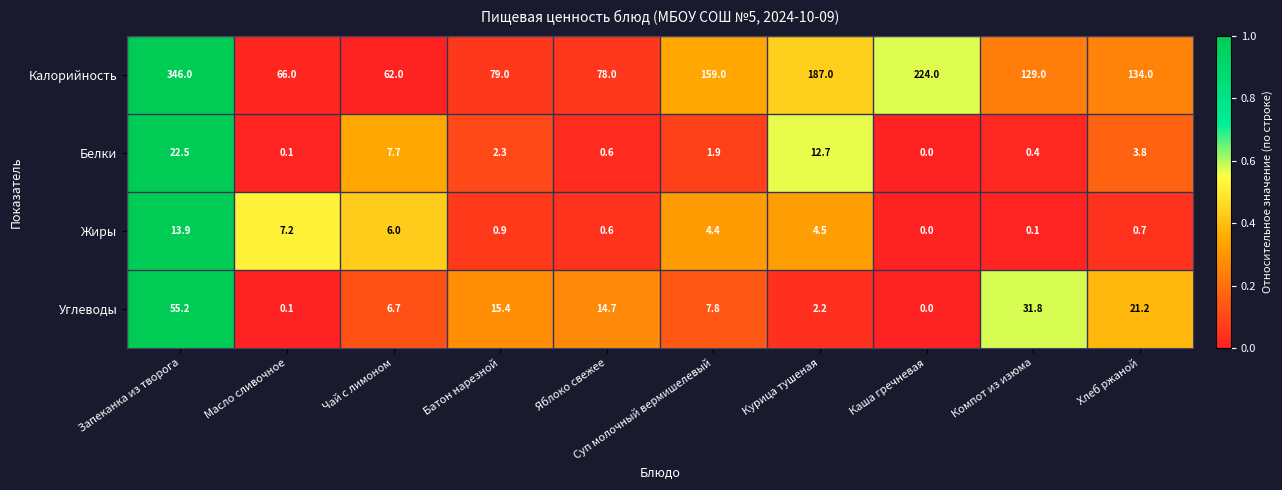

At which category is the sum across all series the highest?

Запеканка из творога